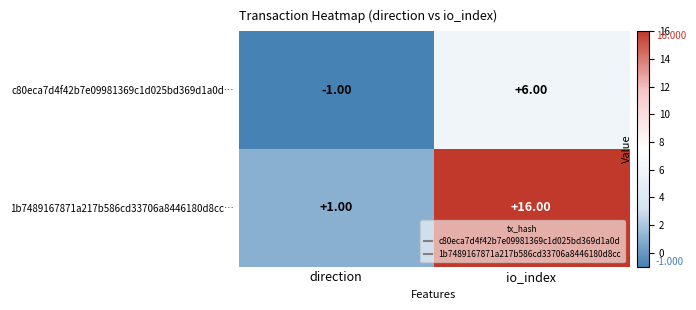

Rank the series by their average value, from highest to lowest.

1b7489167871a217b586cd33706a8446180d8cc…, c80eca7d4f42b7e09981369c1d025bd369d1a0d…